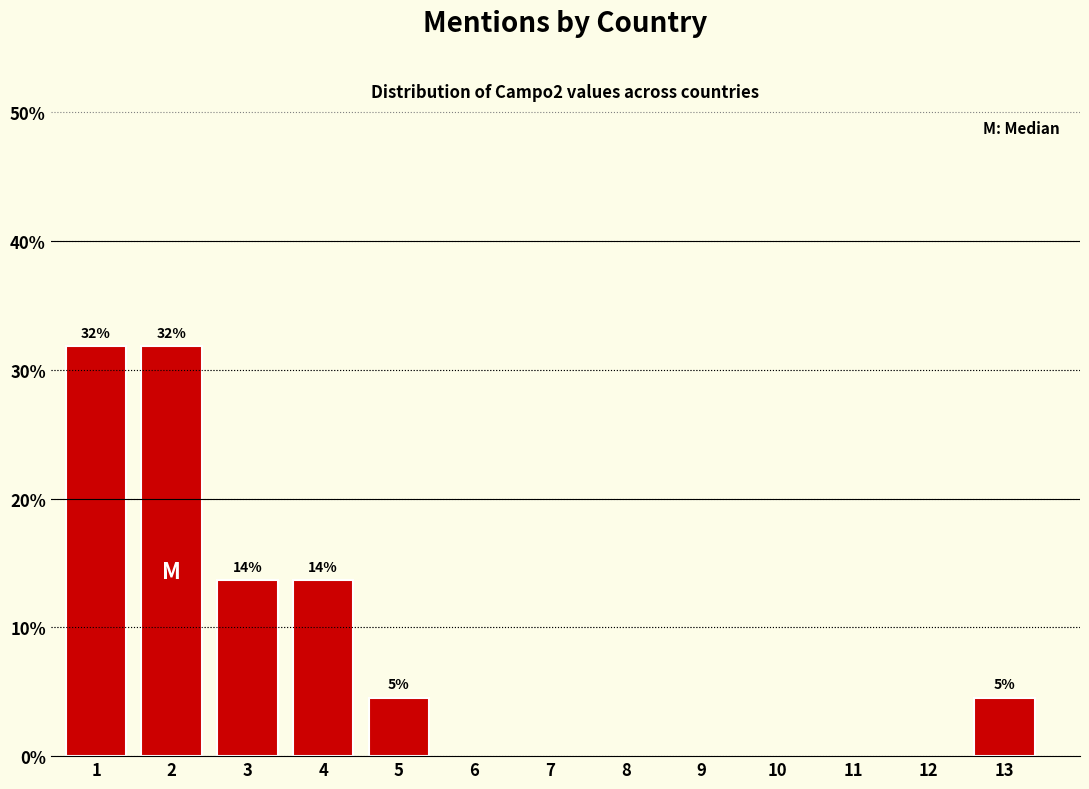

How many bars are there in total?

6